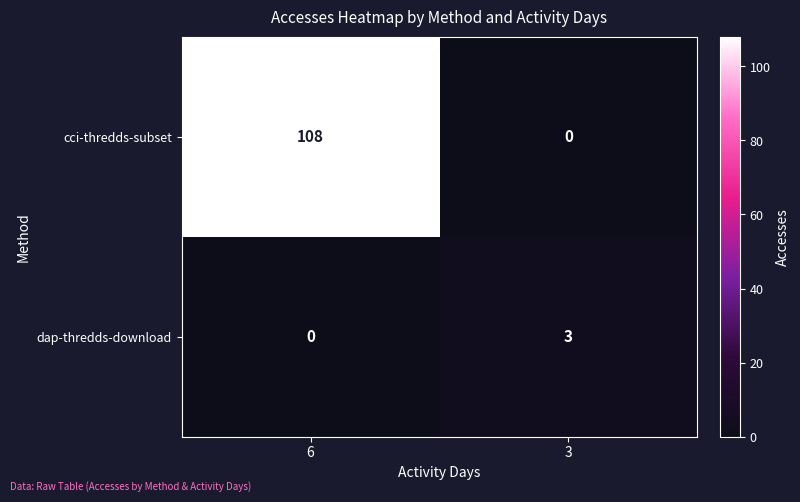

How many categories are shown in the chart?

2